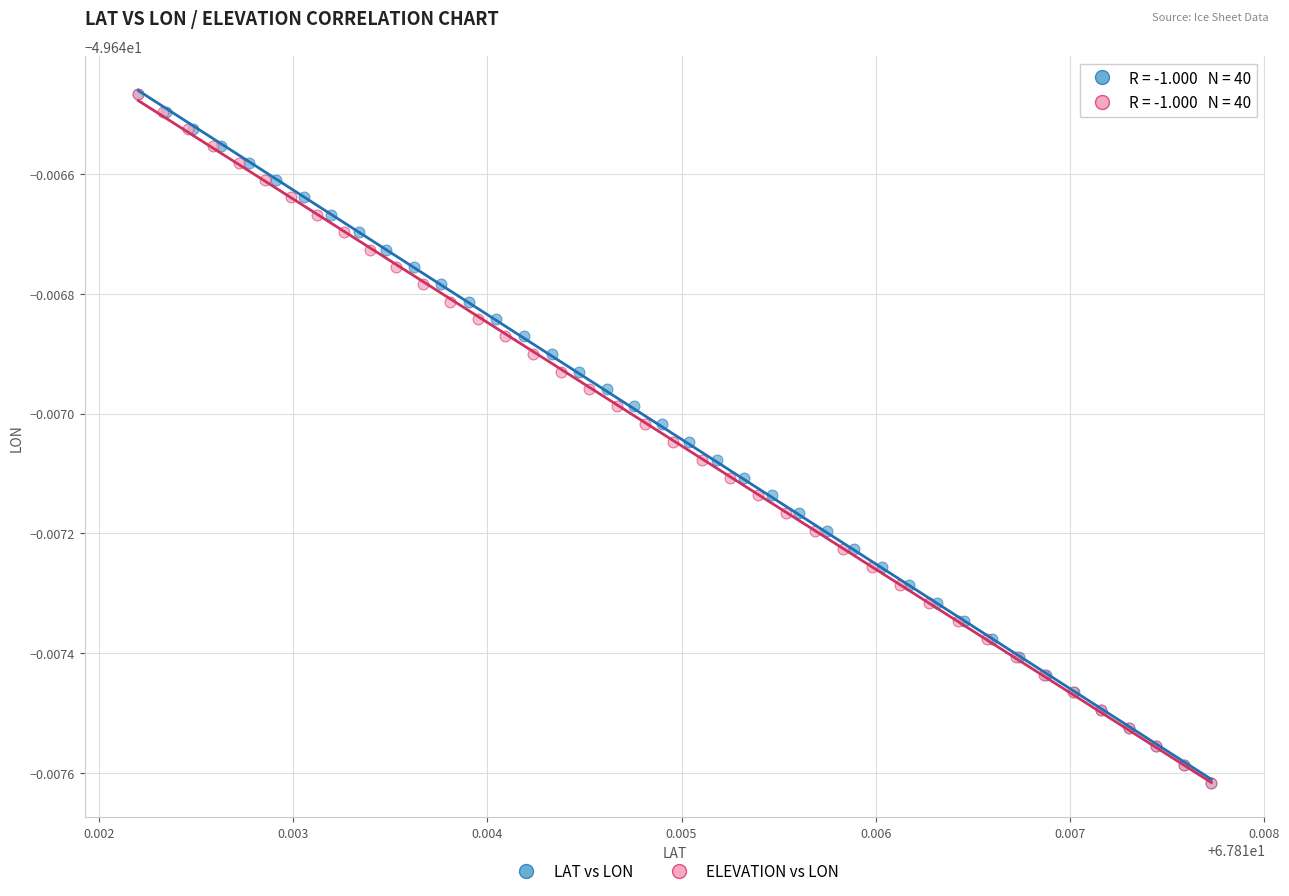

What are all the series names shown in the legend?

LAT vs LON, ELEVATION vs LON